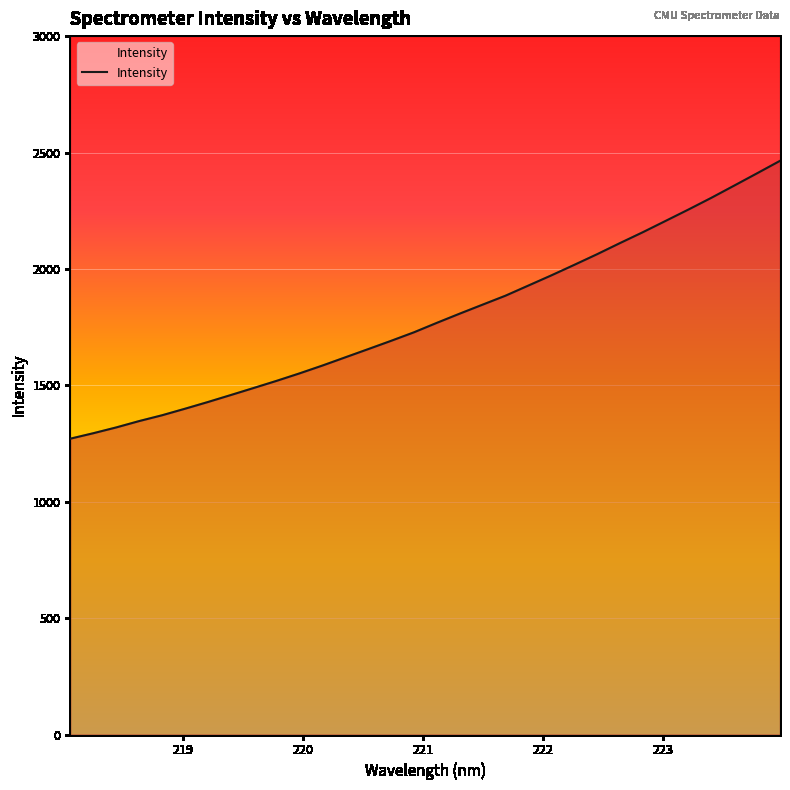

What is the difference between the maximum and minimum values?

1193.5